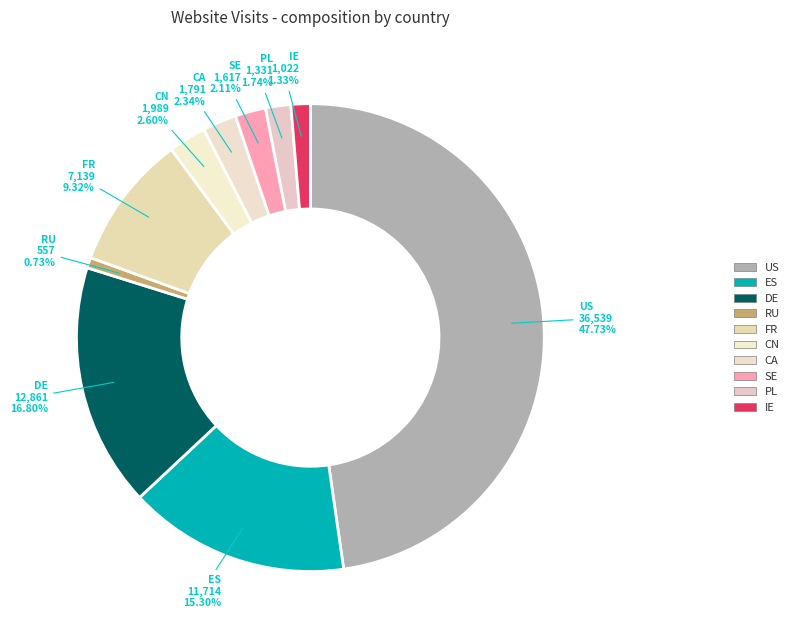

Combined, what portion of the pie is IE and DE?

18.1%